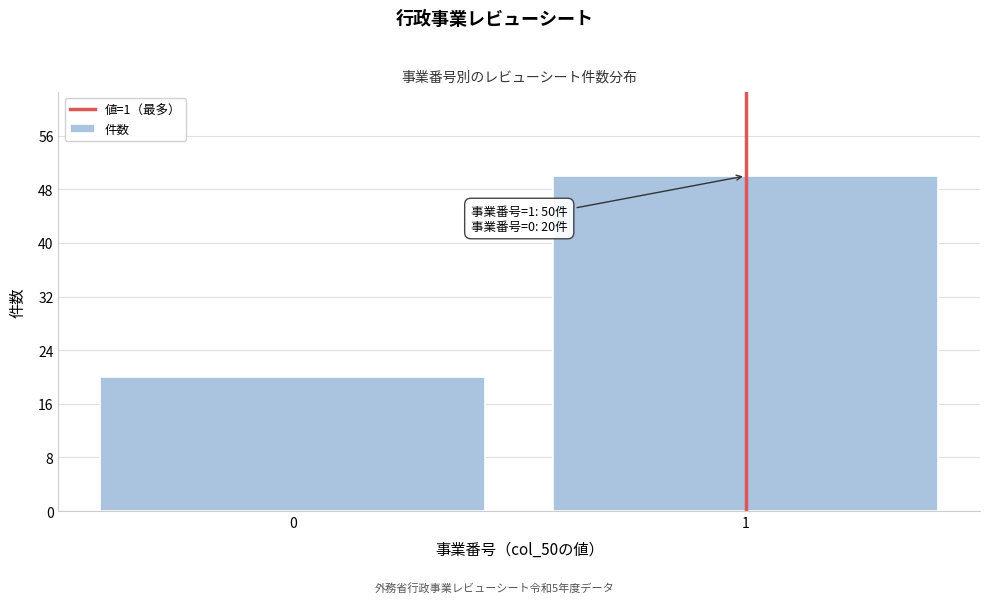

Reading left to right, transcribe all the data shown in this chart.

0=20	1=50